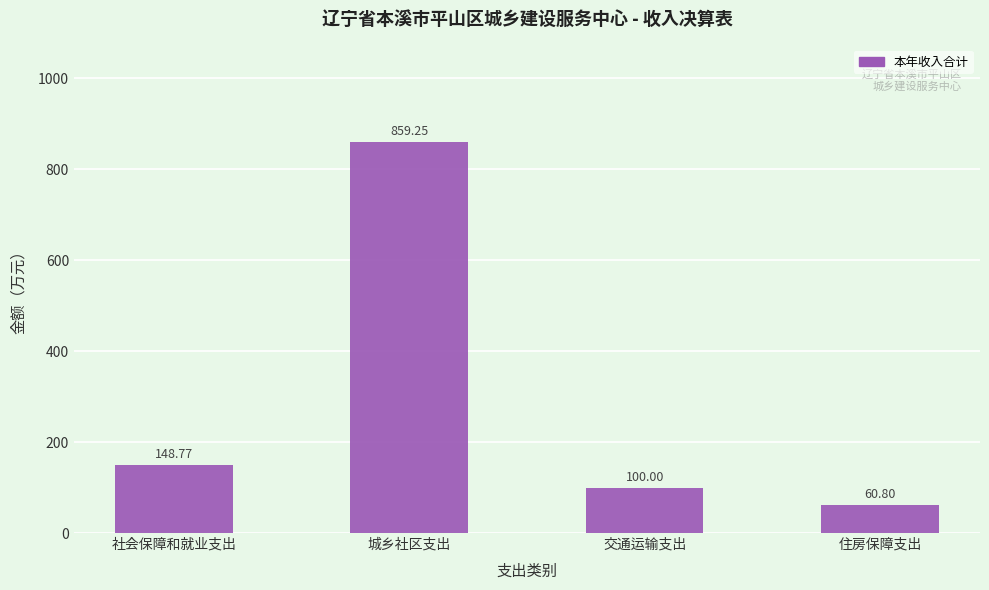

What is the change in value from 社会保障和就业支出 to 交通运输支出?

-48.8